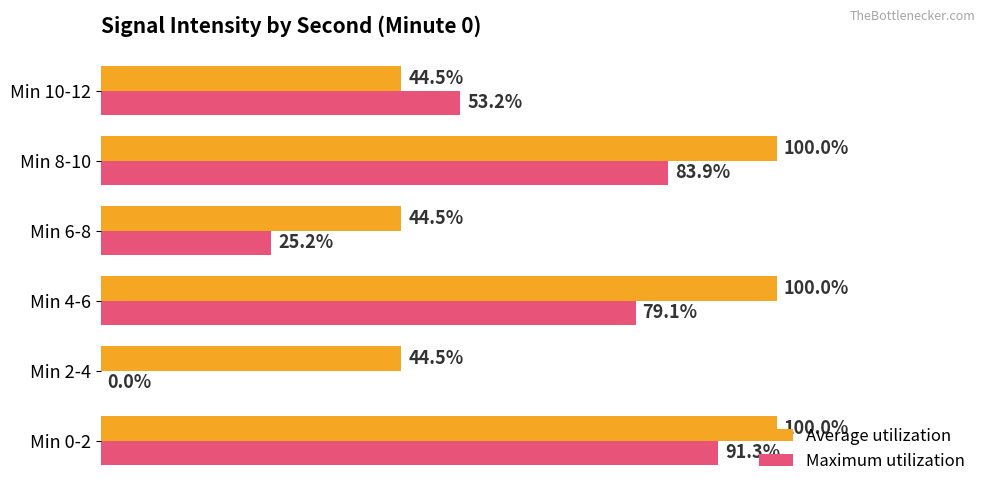

Between Min 4-6 and Min 8-10, which series saw the biggest shift?

Maximum utilization